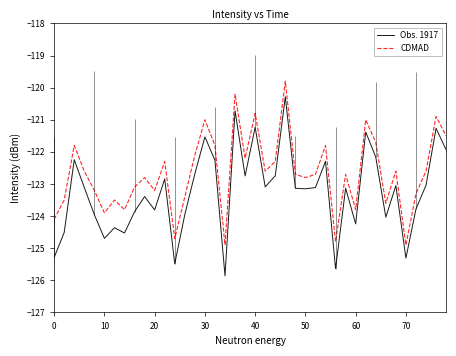

How many data points in Obs. 1917 are above -123?

15